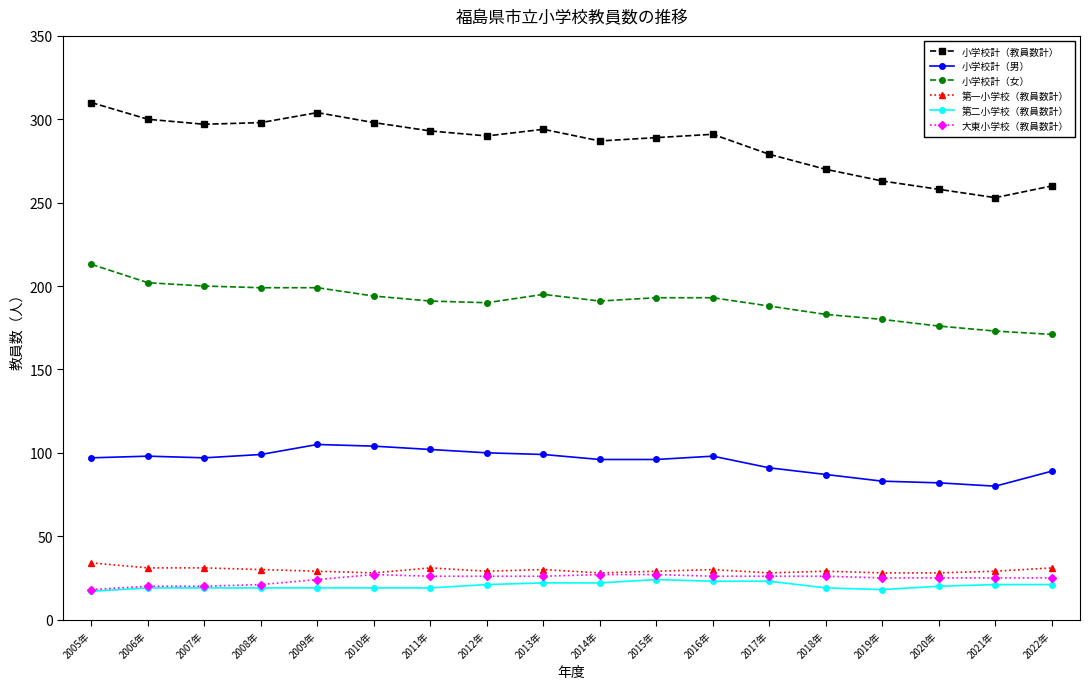

What is the minimum value for 小学校計（教員数計）?

253